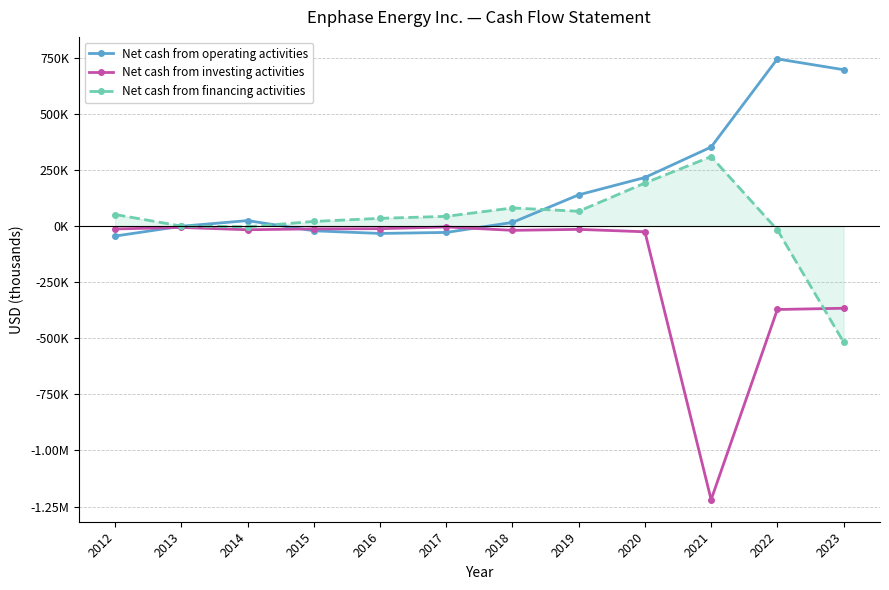

True or false: Net cash from financing activities has a value of 51436 at 2012.

True